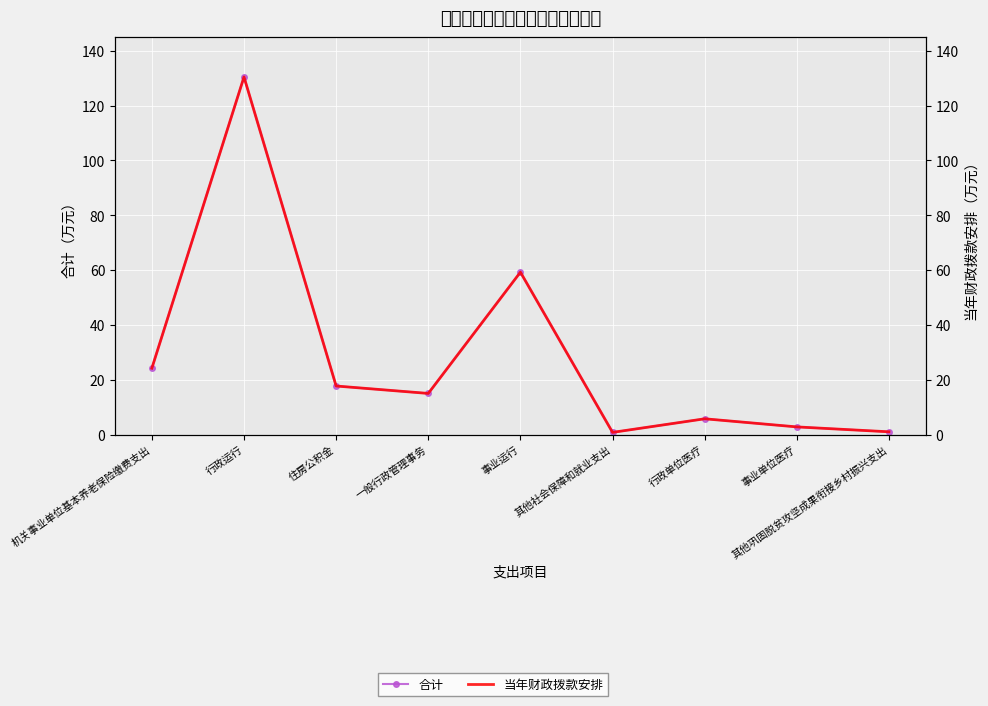

What position from the left is 其他巩固脱贫攻坚成果衔接乡村振兴支出?

9